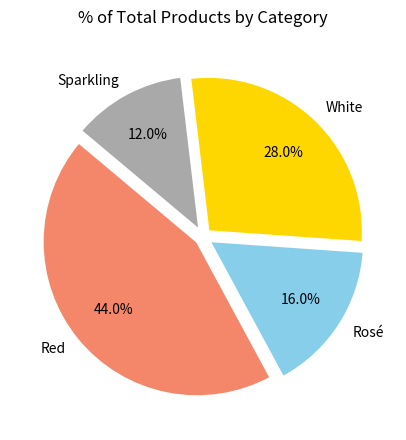

Is there any slice that represents more than half of the pie?

No